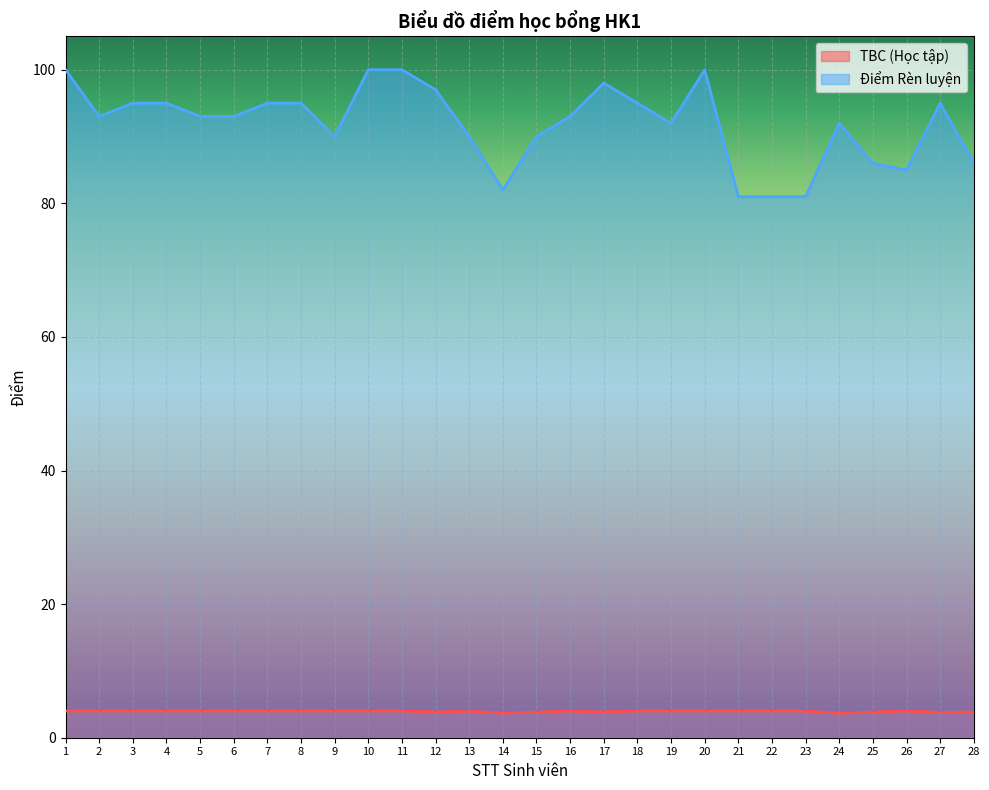

Which series has the largest total across all categories?

Điểm Rèn luyện